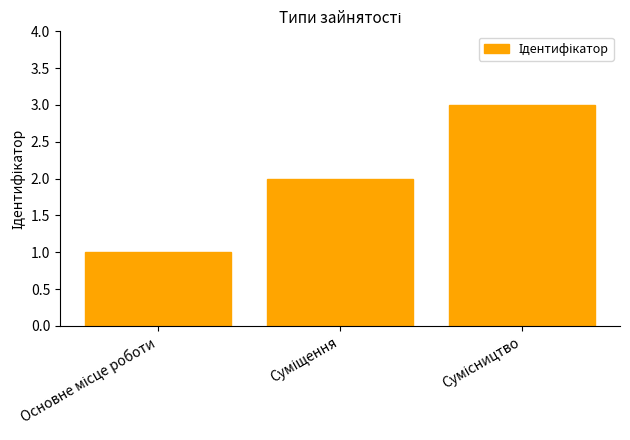

What is the maximum value shown in the chart?

3